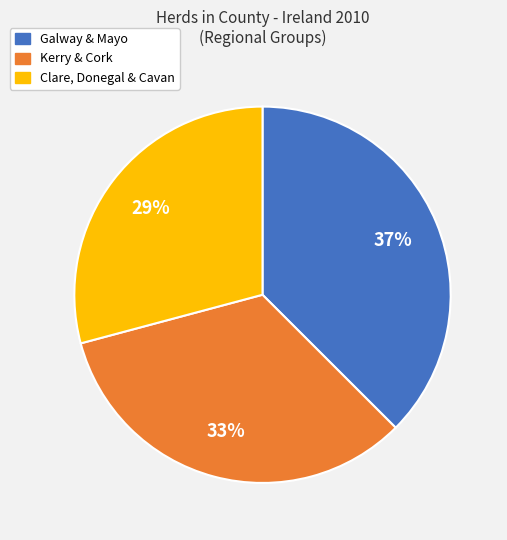

To the nearest percent, what is the difference between the largest and smallest slice percentages?

8%